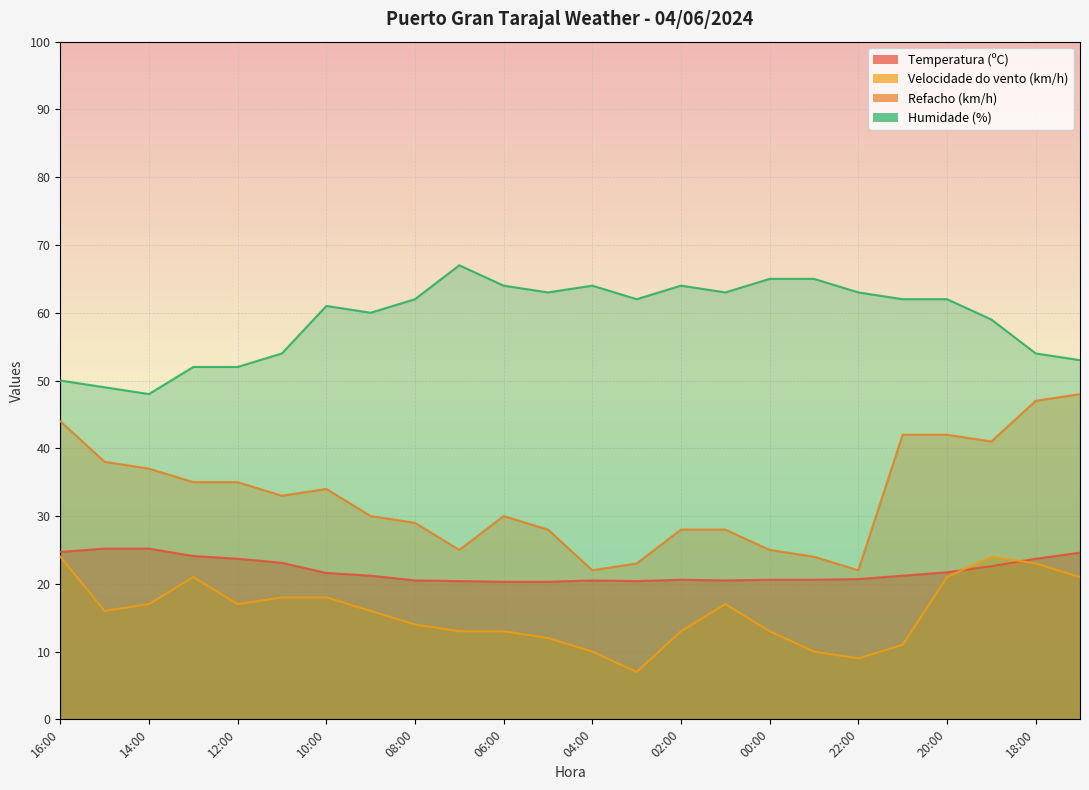

What is the maximum value for Temperatura (ºC)?

25.2